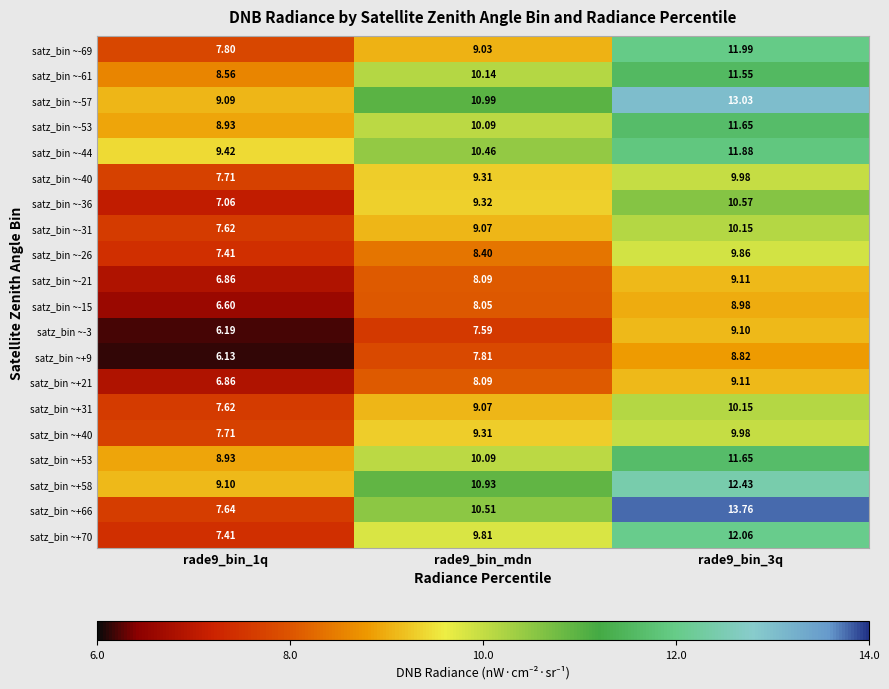

Is the value of satz_bin ~-31 at rade9_bin_3q greater than the value of satz_bin ~-26 at rade9_bin_1q?

Yes